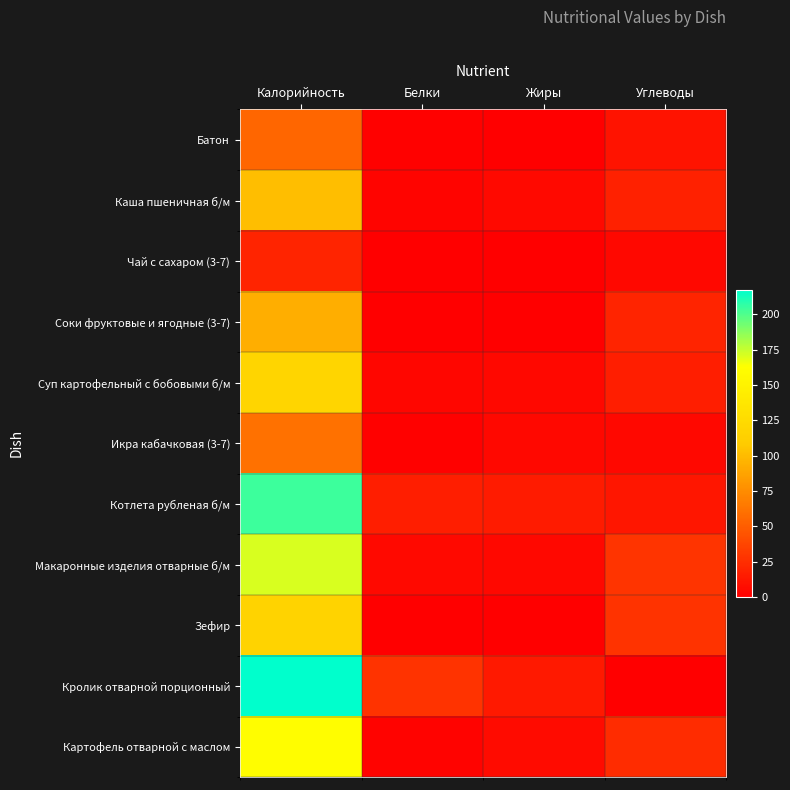

Between Жиры and Калорийность, which is larger?

Калорийность